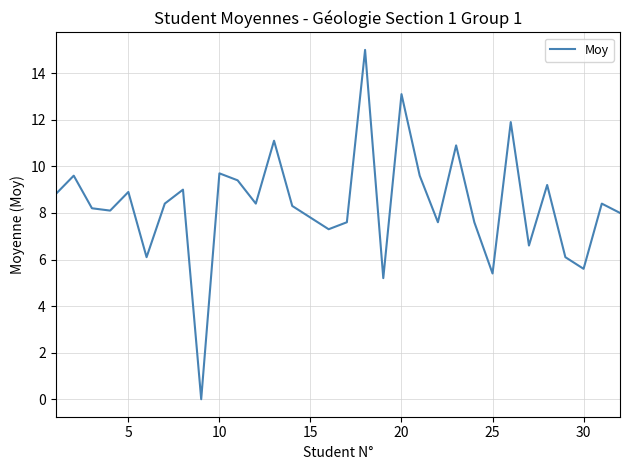

What is the greatest value displayed?

15.0